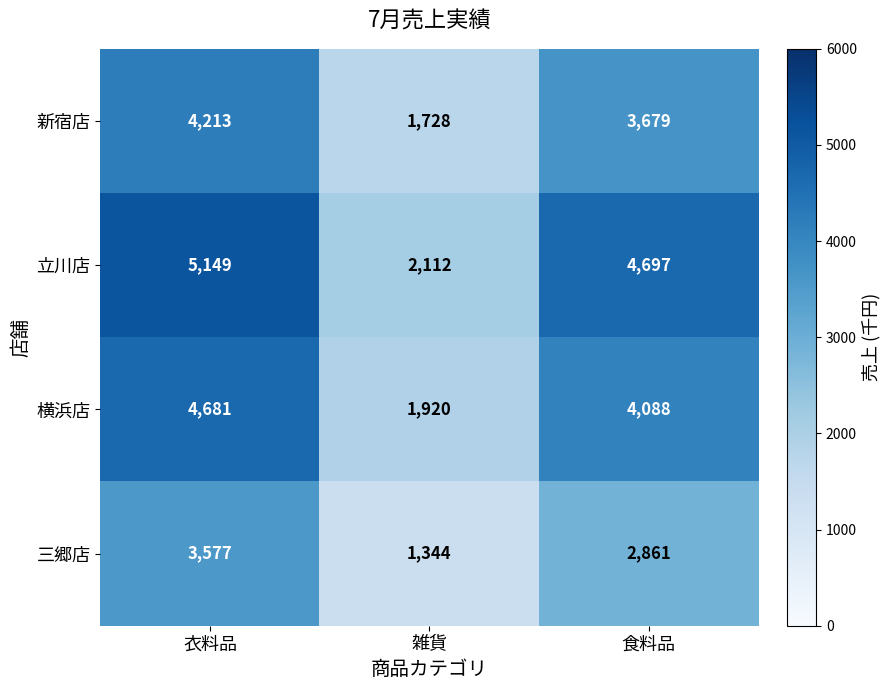

Reading left to right, list all the values displayed in this chart.

新宿店: 衣料品=4213	雑貨=1728	食料品=3679
立川店: 衣料品=5149	雑貨=2112	食料品=4697
横浜店: 衣料品=4681	雑貨=1920	食料品=4088
三郷店: 衣料品=3577	雑貨=1344	食料品=2861